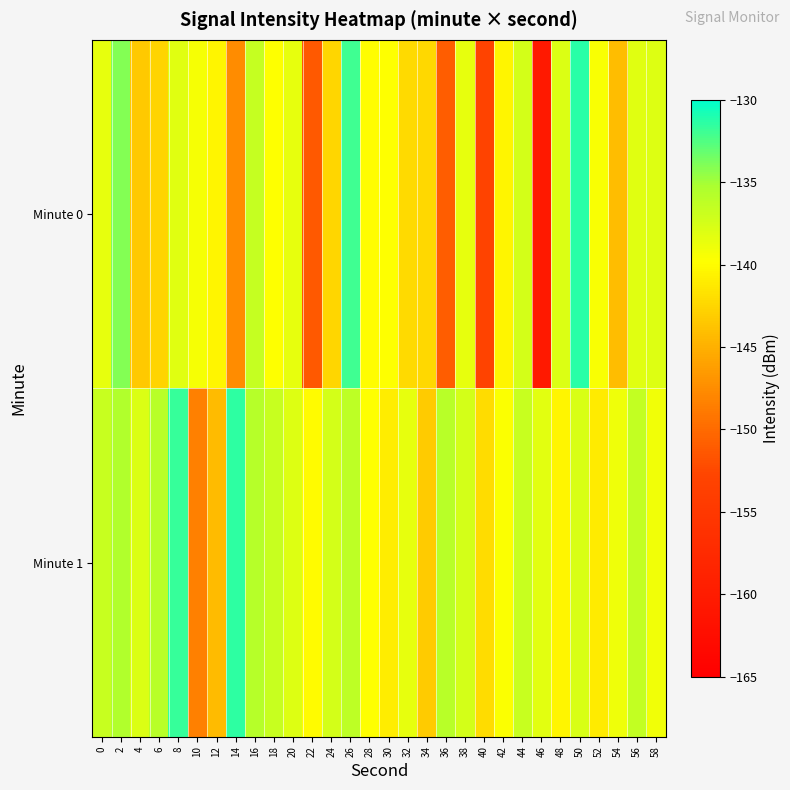

Which label corresponds to the largest value in the chart?

50